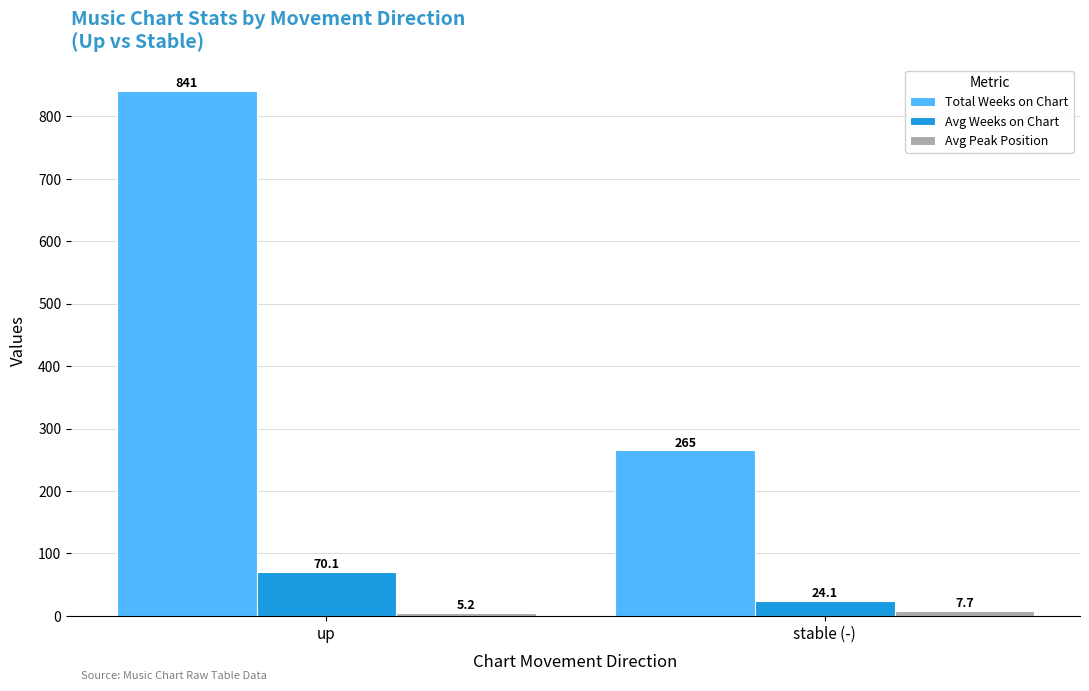

Does the chart contain any negative values?

No